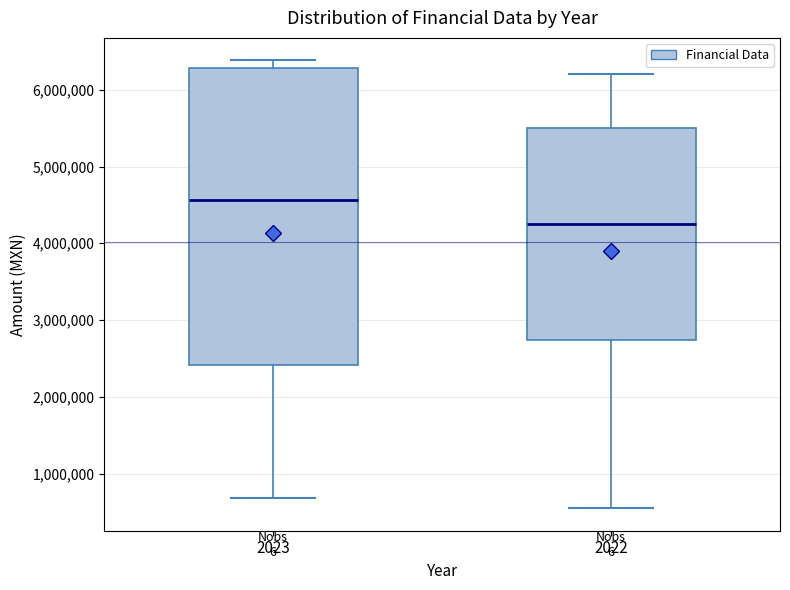

Reading left to right, read every box against the y-axis: the position of its median line, the range the box covers, and the ends of its whiskers. The values are not printed on the chart, so give them approximately, as read against the axis.

2023: median 4600000, box 2400000 to 6300000, whiskers 700000 to 6400000
2022: median 4300000, box 2700000 to 5500000, whiskers 500000 to 6200000